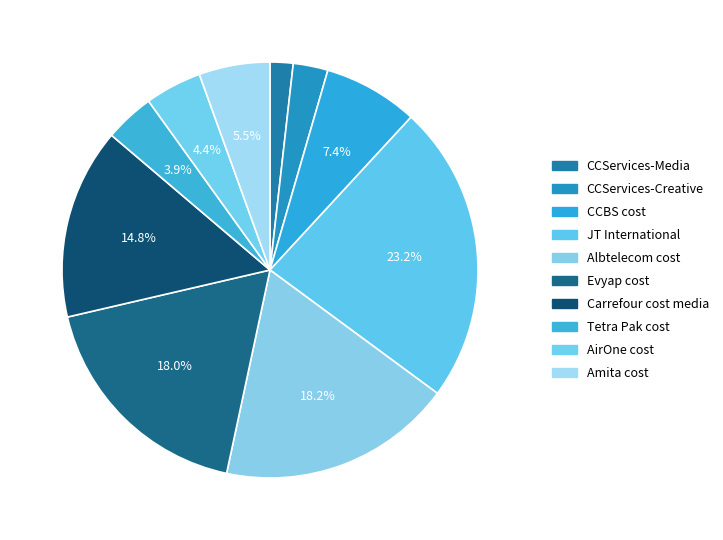

What percentage is the Tetra Pak cost slice, to the nearest percent?

4%